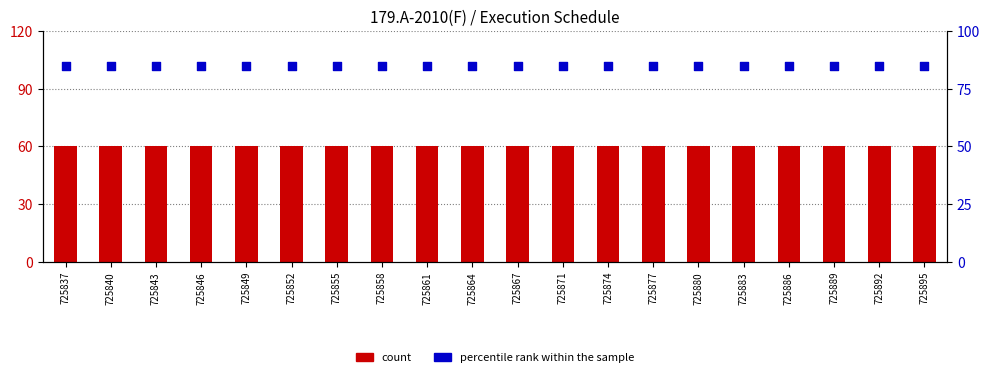

What are all the series names shown in the legend?

count, percentile rank within the sample